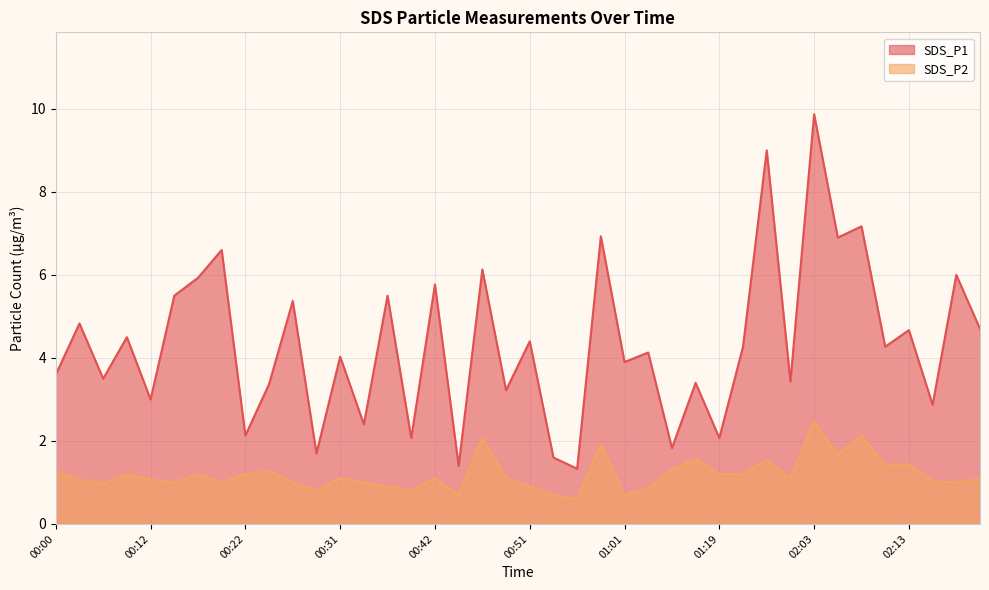

True or false: SDS_P1 and SDS_P2 cross at least once.

False